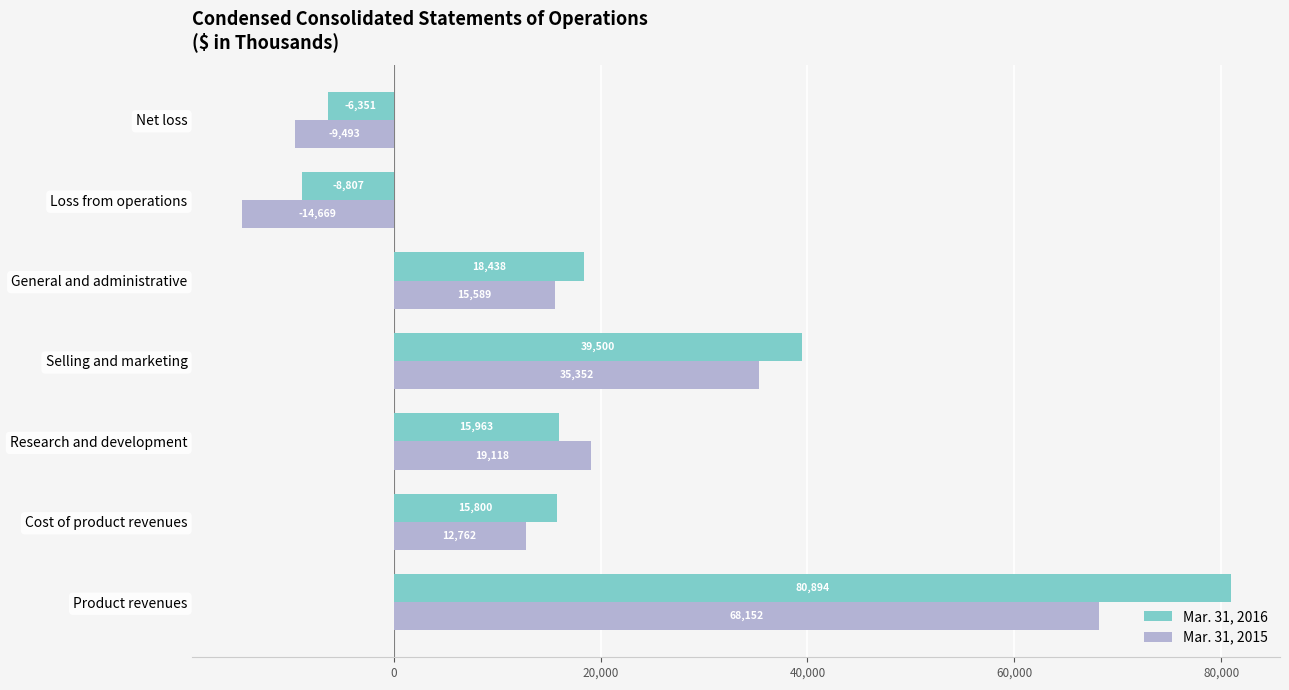

What is the average value of the Mar. 31, 2015 series?

18116